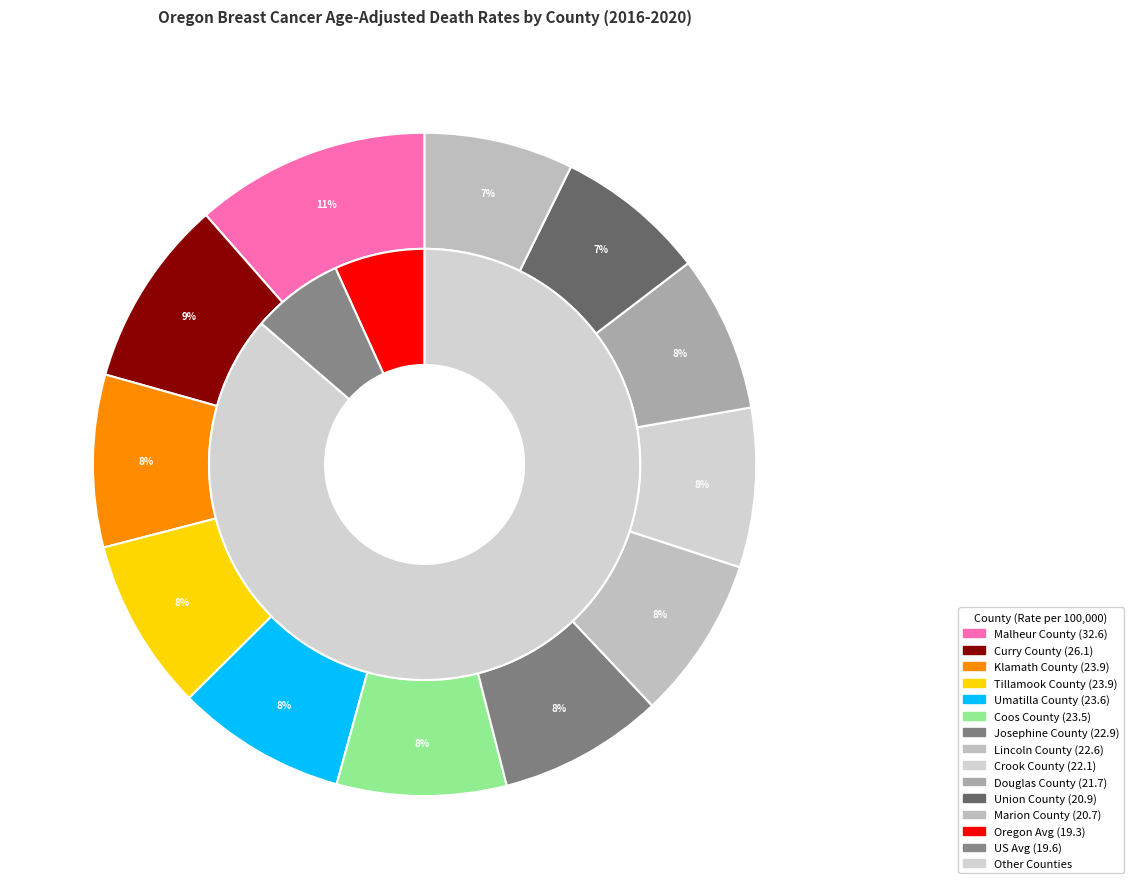

What percentage is the Curry County slice, to the nearest percent?

9%